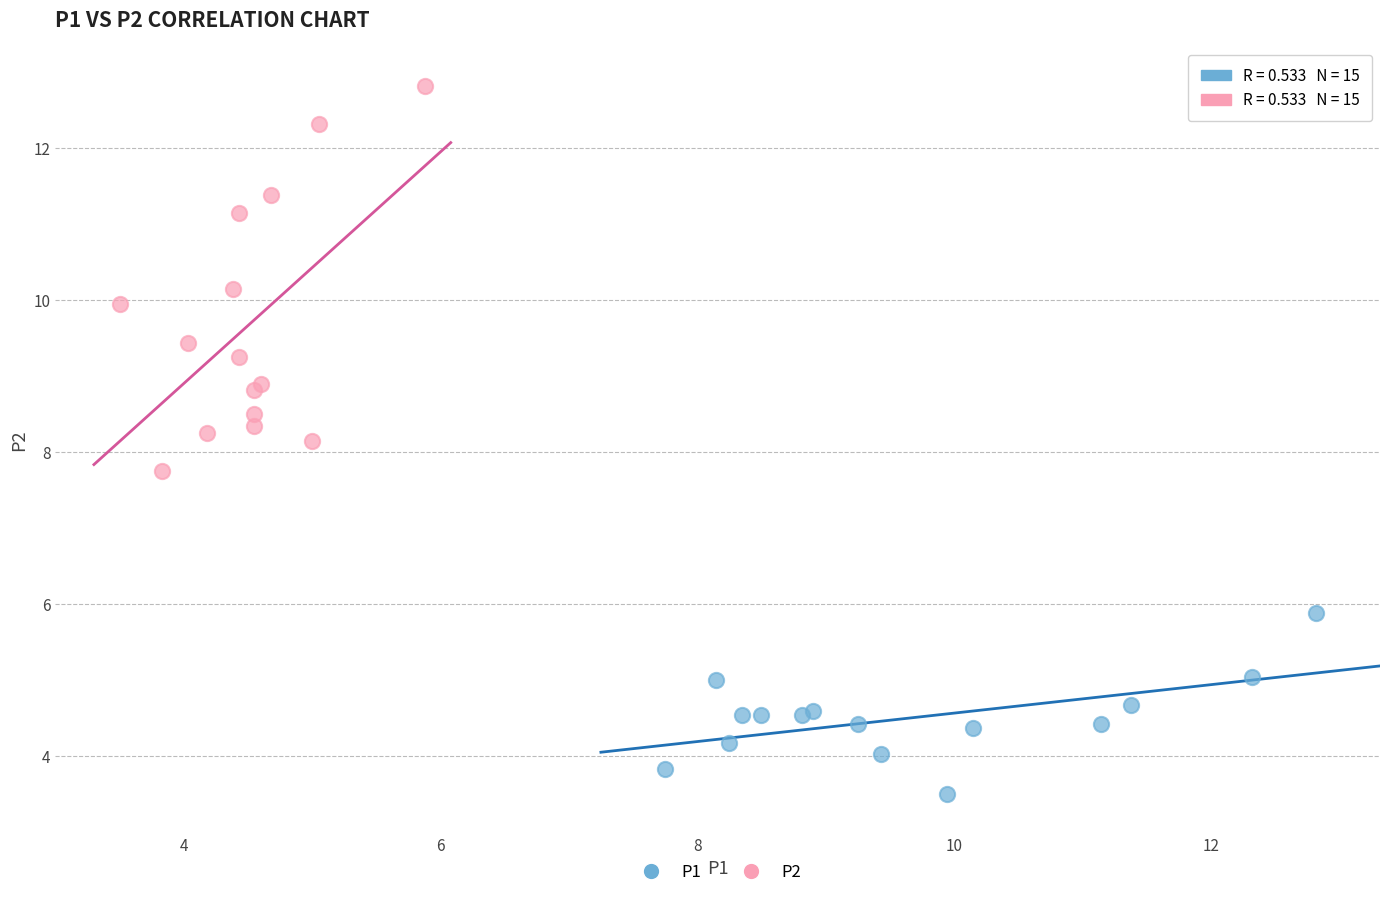

Which series reaches the maximum Y coordinate?

P2